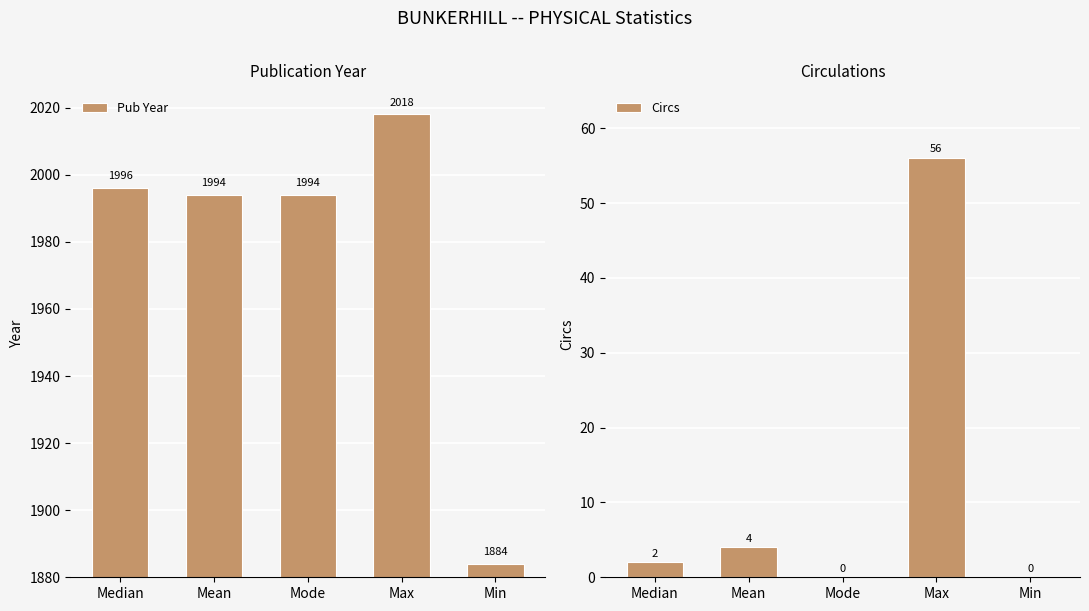

Reading right to left, what are all the values shown in this chart?

Pub Year: 1884	2018	1994	1994	1996
Circs: 0	56	0	4	2